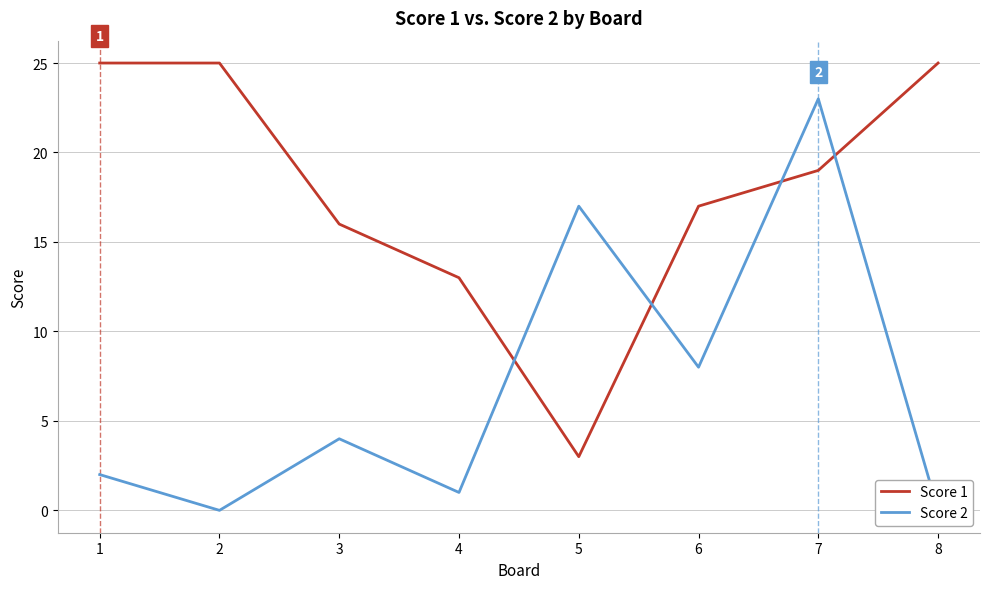

Read the Score 2 value at 5.

17